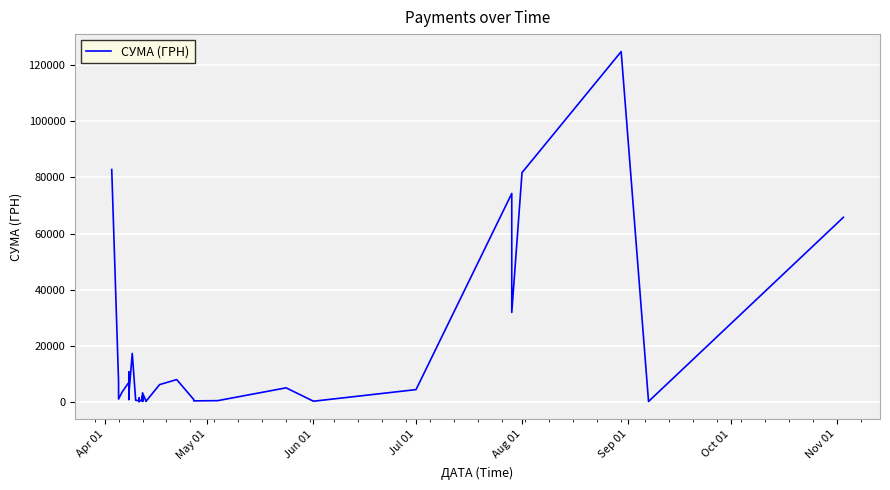

How many lines are shown in the chart?

1